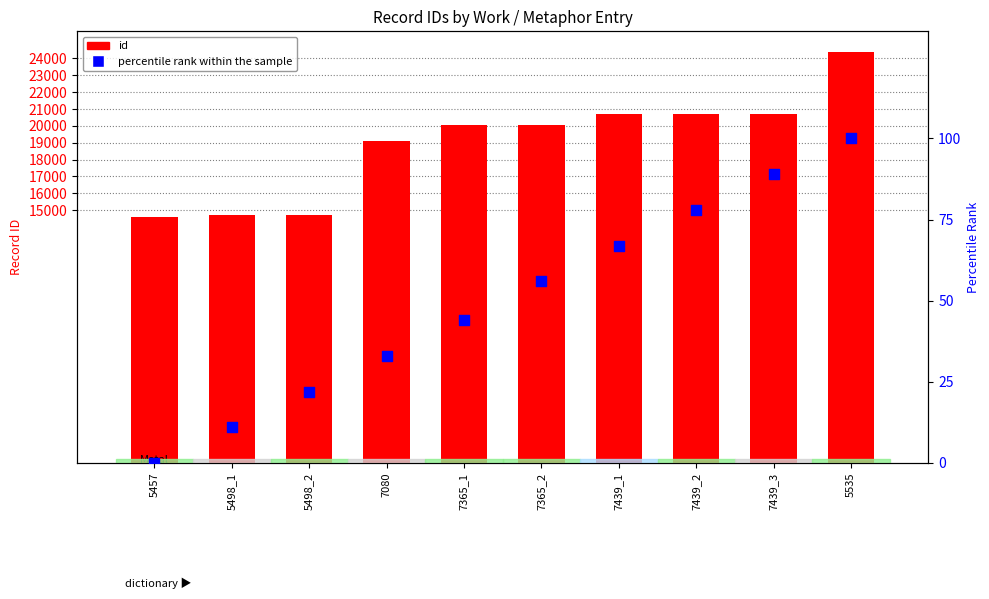

At which category is the sum across all series the highest?

5535